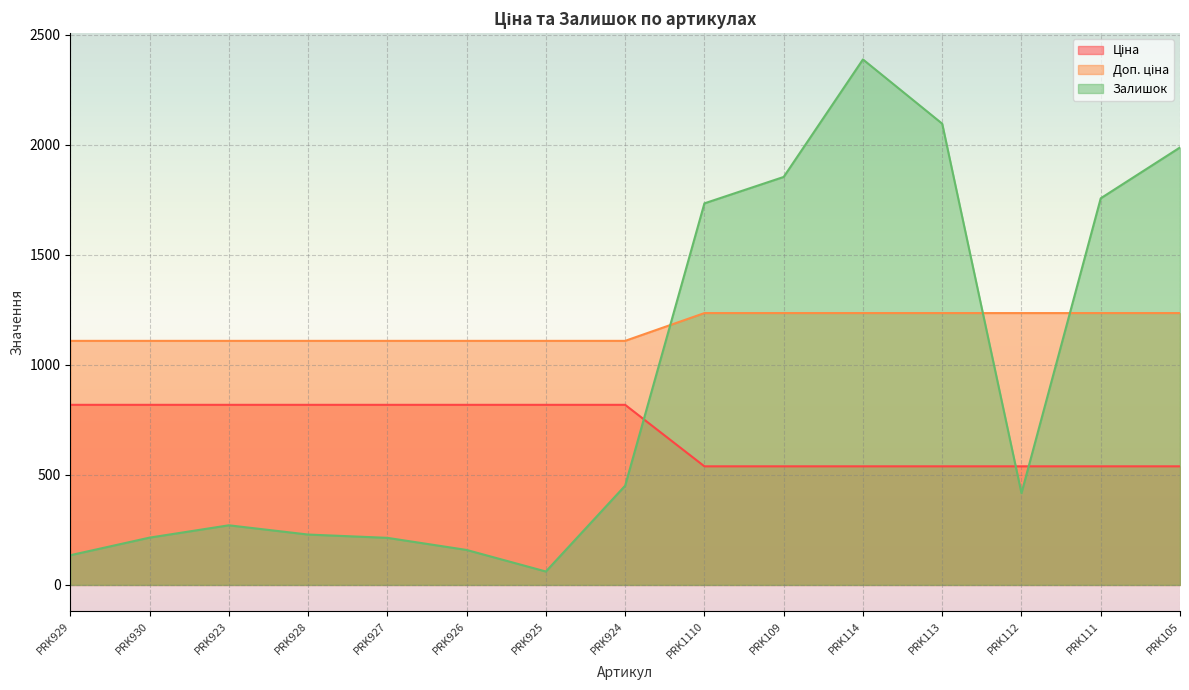

What is the spread (max minus min) of values at PRK112?

818.4